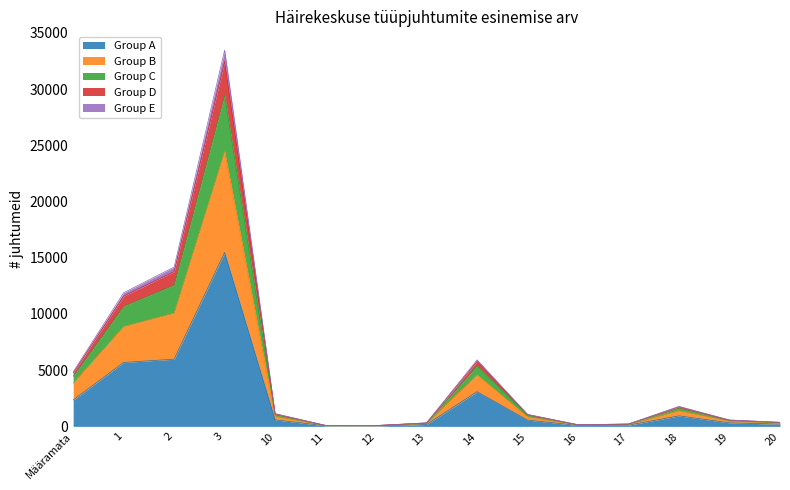

At which category is the sum across all series the highest?

3